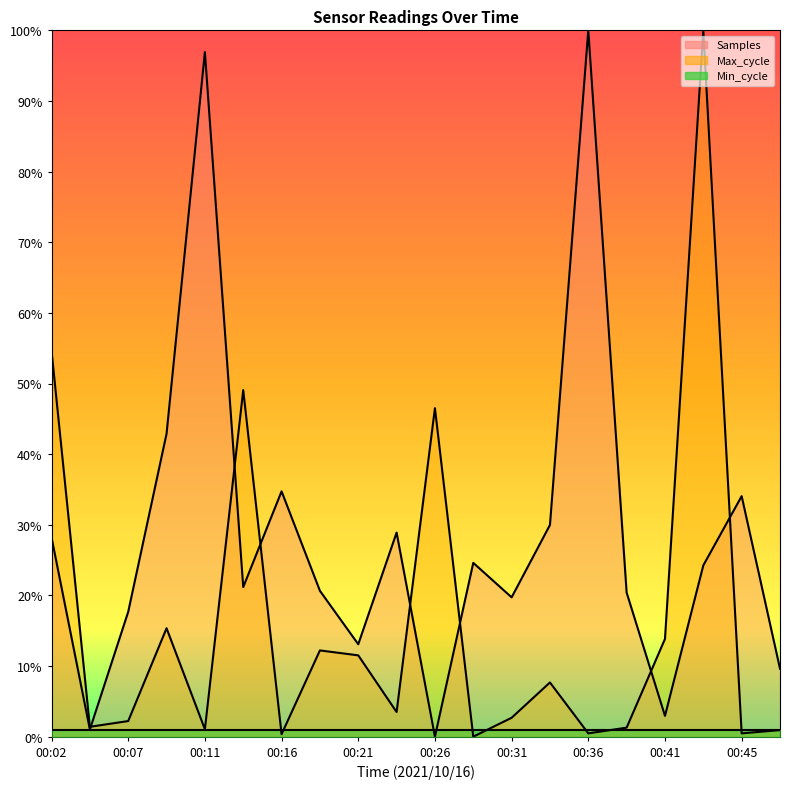

Does the chart display data point markers on the line(s)?

No